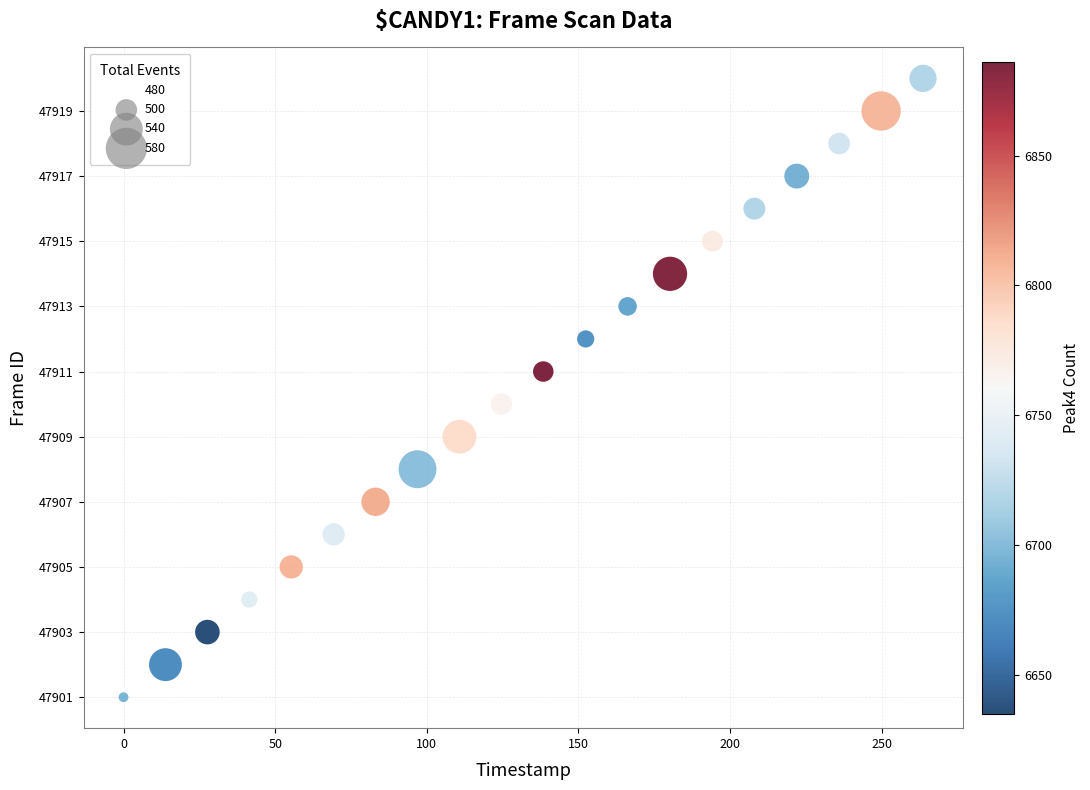

What is the range of Y values (max minus min)?

19